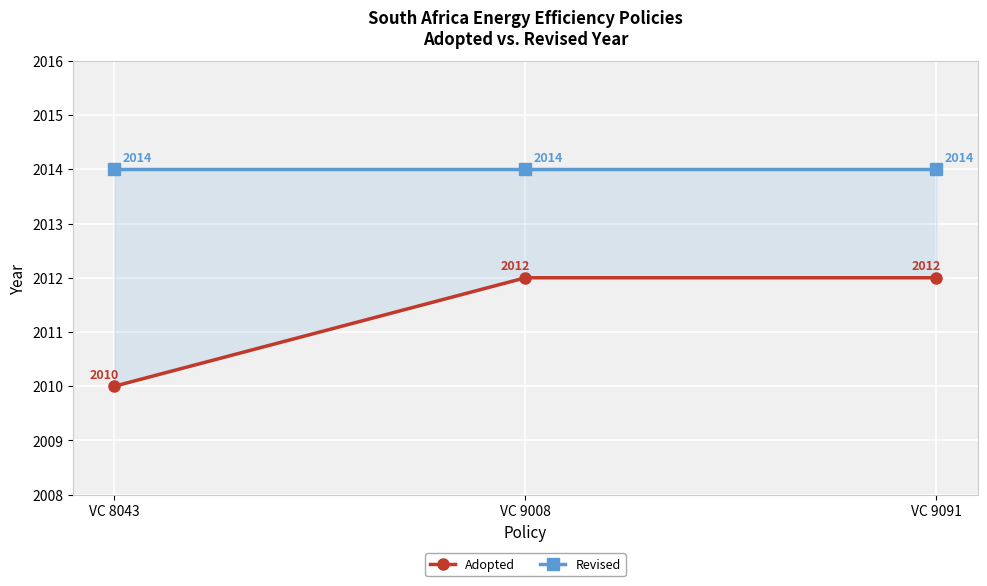

Reading right to left, extract all data points from this chart.

Adopted: 2012	2012	2010
Revised: 2014	2014	2014